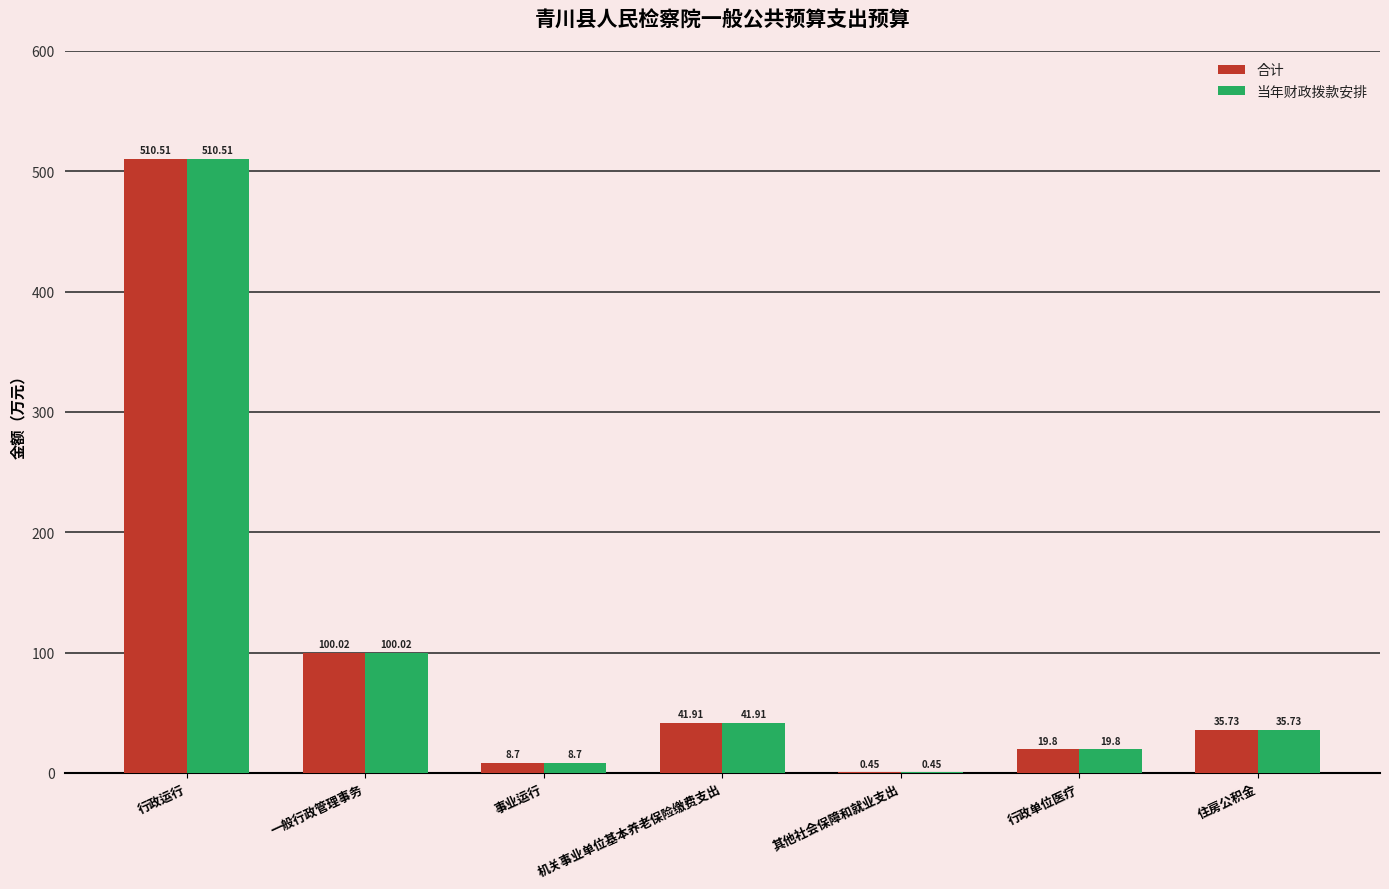

At which category does the chart reach its peak across all series?

行政运行